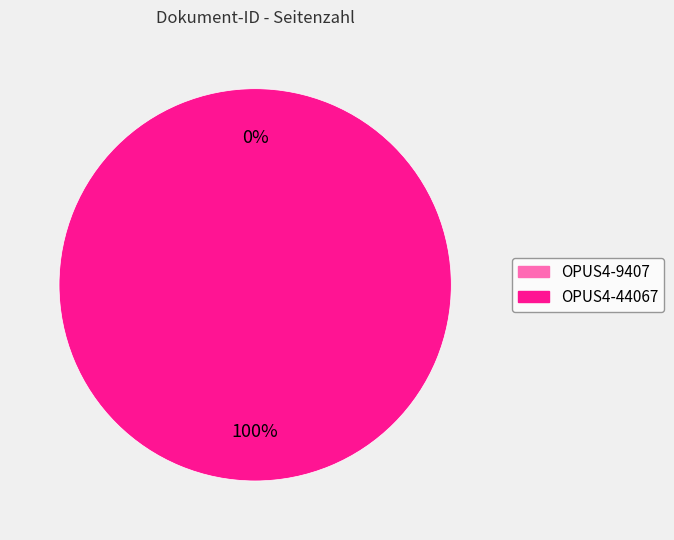

What is the largest slice in the pie chart?

OPUS4-44067